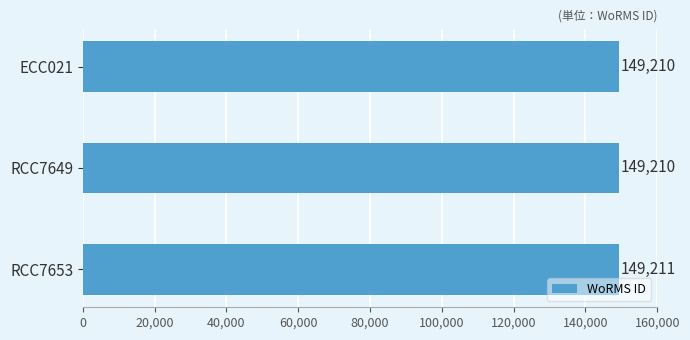

What is the sum of all values?

447631